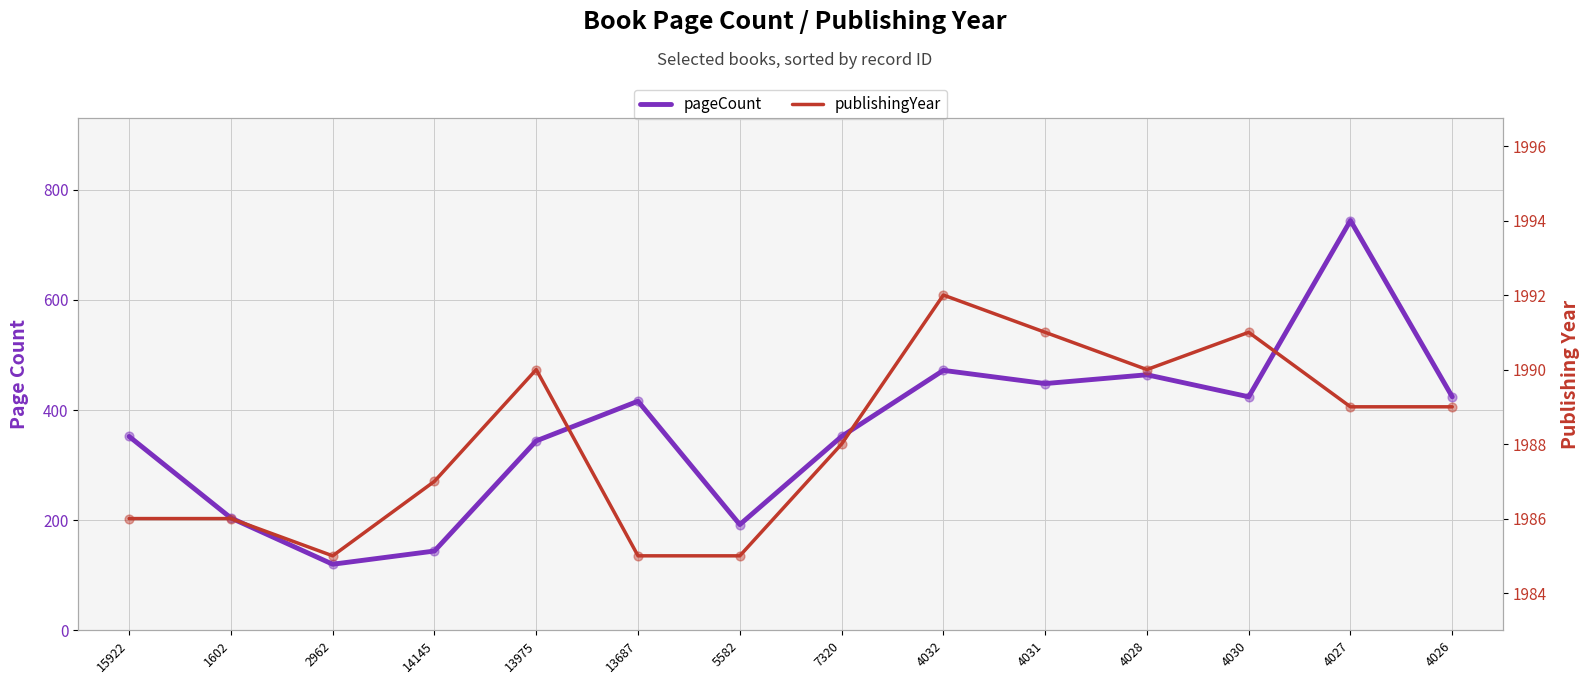

Which series contains the highest Y value?

publishingYear